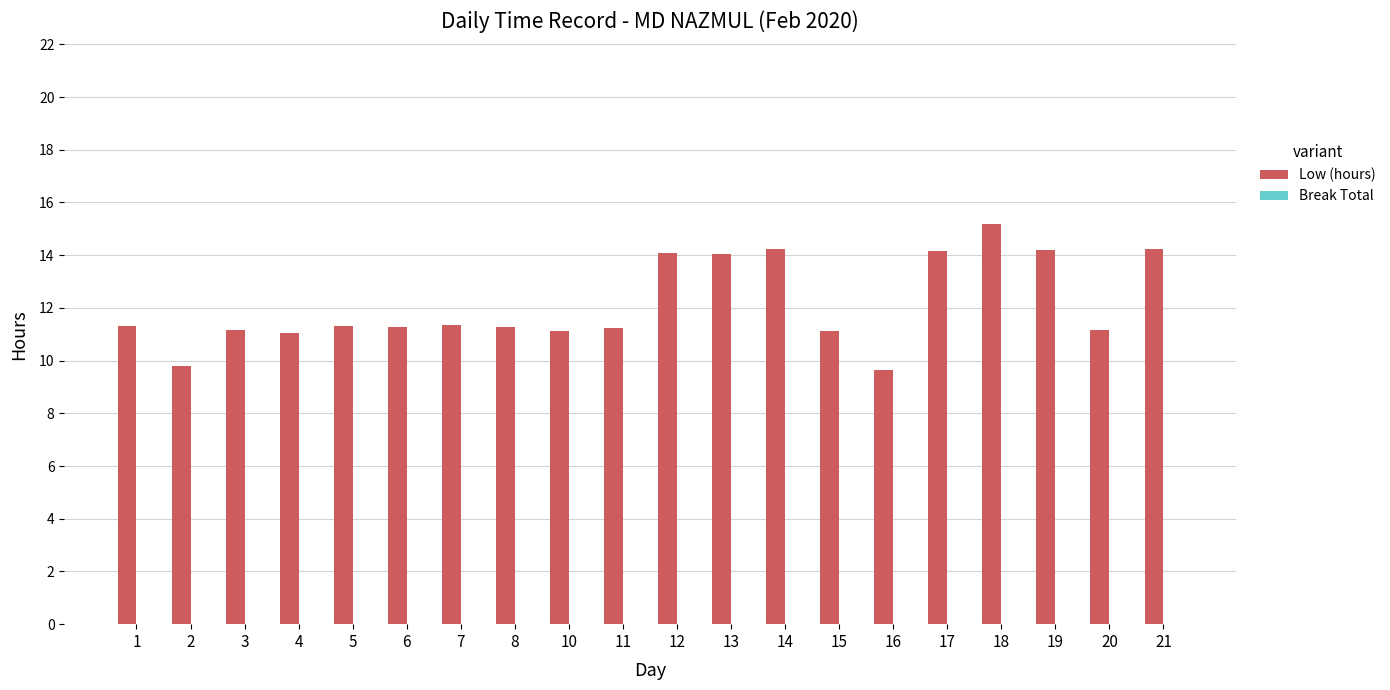

What is the ratio of the value at 4 to the value at 3?

1.0